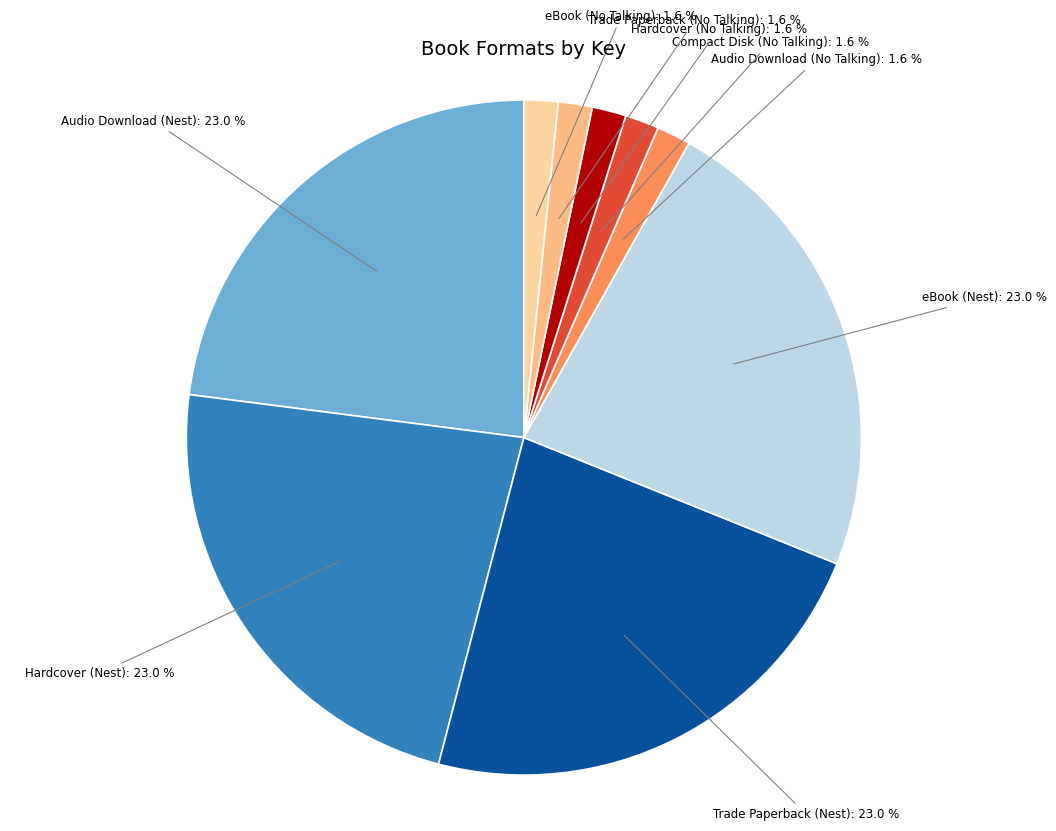

Which category has the biggest portion of the pie?

Audio Download (Nest)